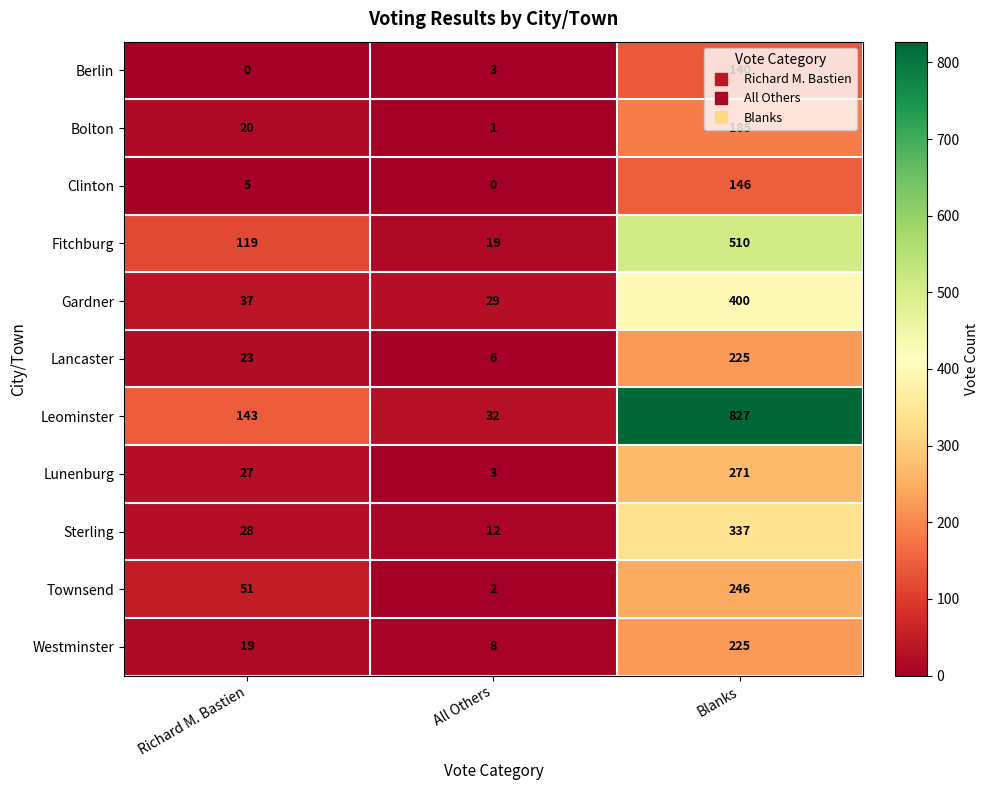

What is the difference between the Lunenburg values at Richard M. Bastien and Blanks?

244